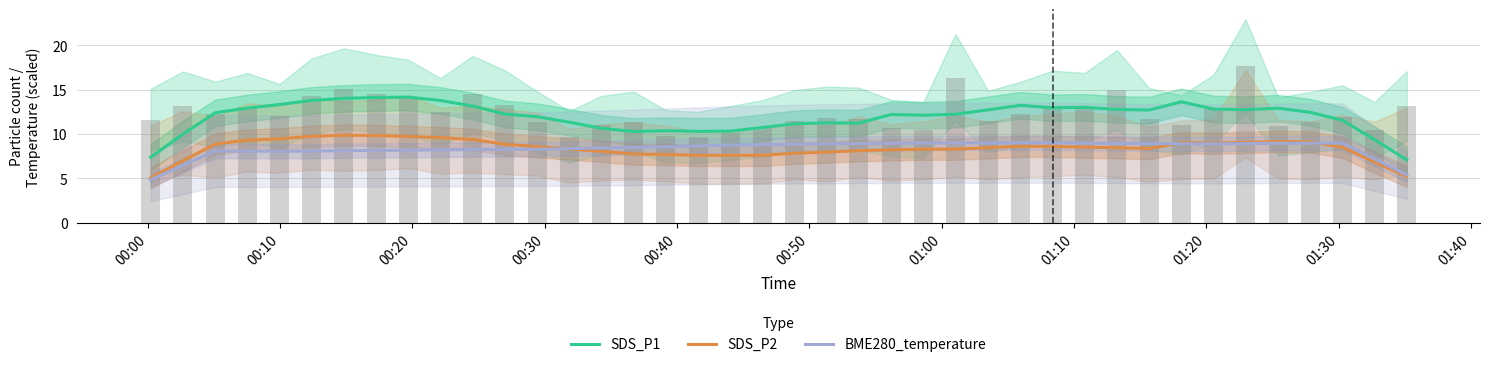

What is the maximum value for SDS_P1?

14.2